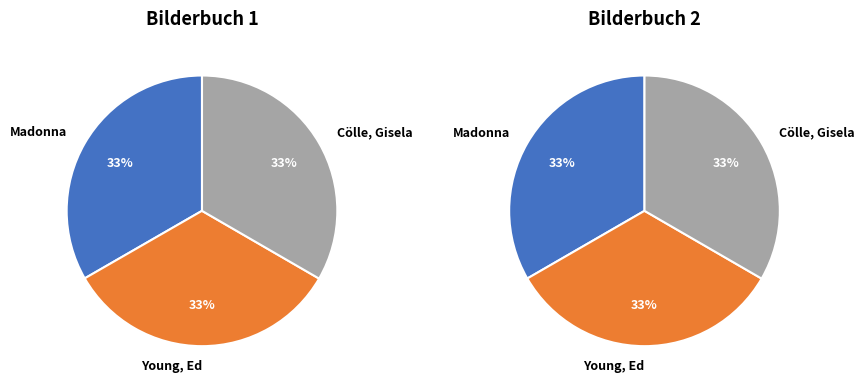

Which category has the biggest portion of the pie?

Cölle, Gisela